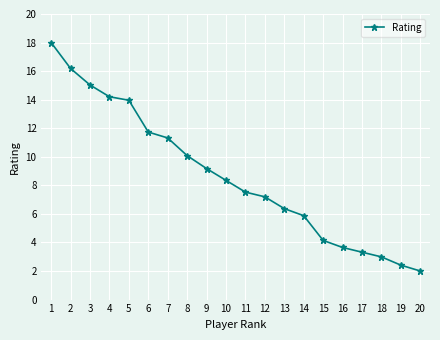

Reading left to right, transcribe all the data shown in this chart.

1=18.0	2=16.2	3=15.0	4=14.2	5=14.0	6=11.7	7=11.3	8=10.1	9=9.2	10=8.4	11=7.5	12=7.2	13=6.4	14=5.9	15=4.1	16=3.6	17=3.3	18=3.0	19=2.4	20=2.0